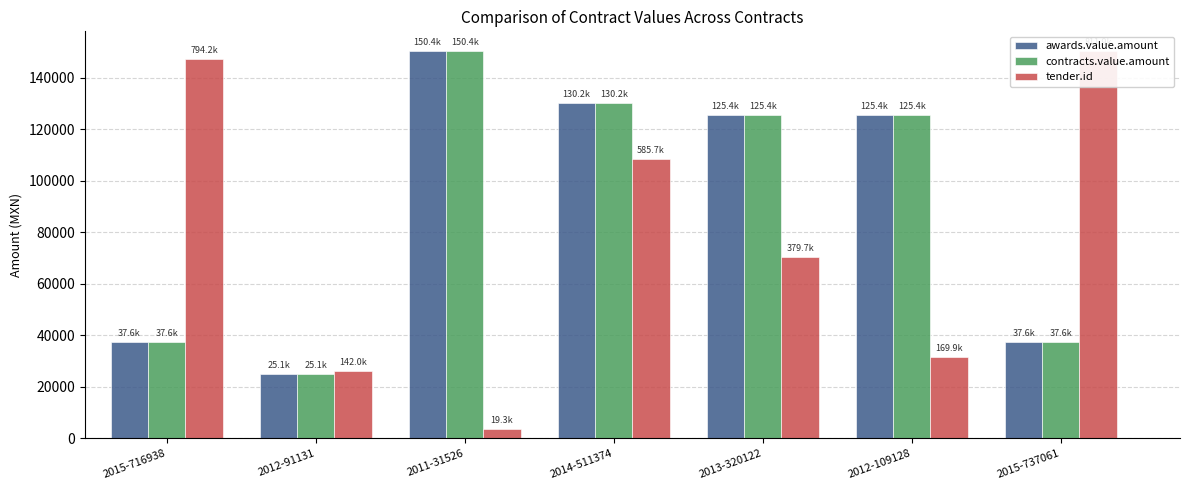

At how many categories does at least one series exceed 65109?

6